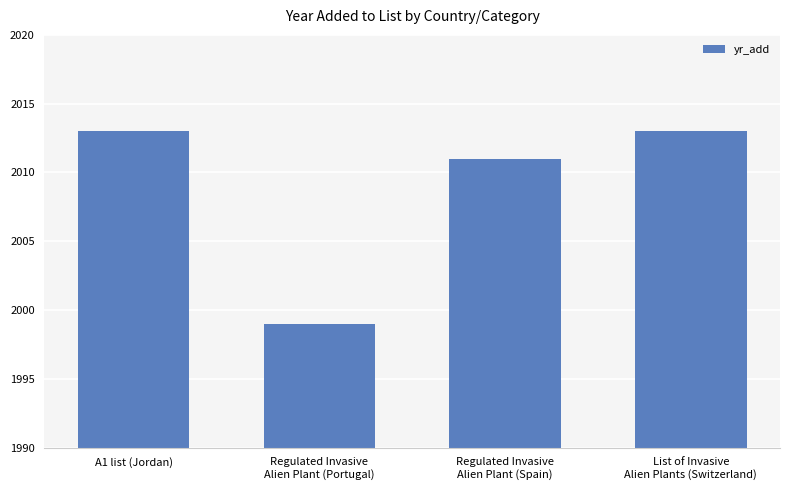

Is it true that the value at Regulated Invasive
Alien Plant (Portugal) is 1999?

True